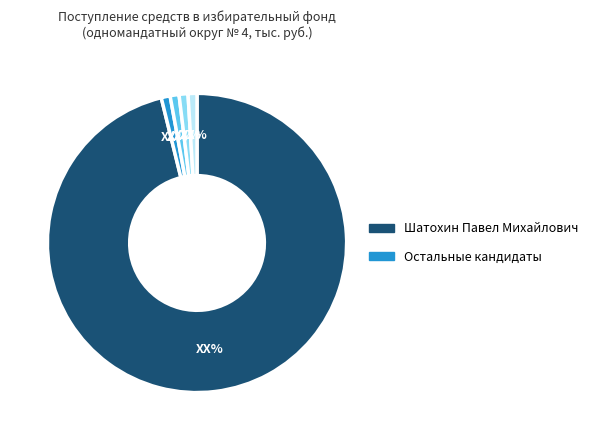

Is there any slice that represents more than half of the pie?

Yes